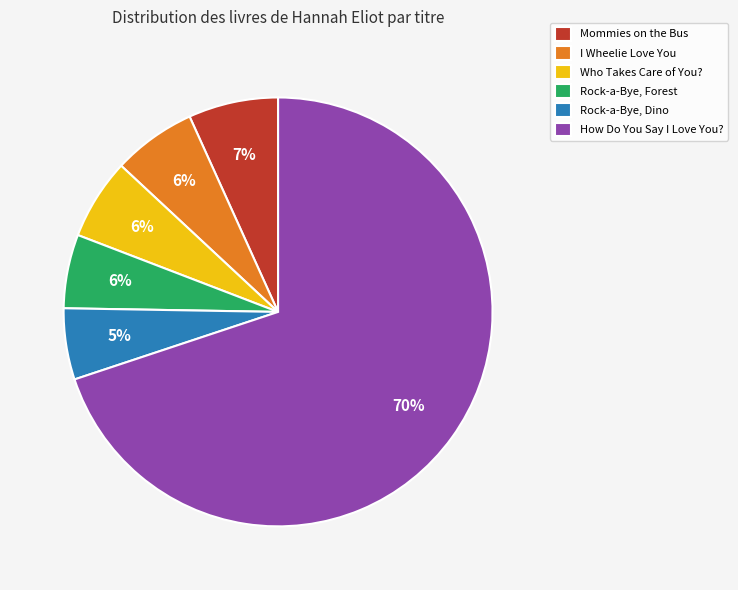

Is it true that Who Takes Care of You? is 6% of the pie?

True